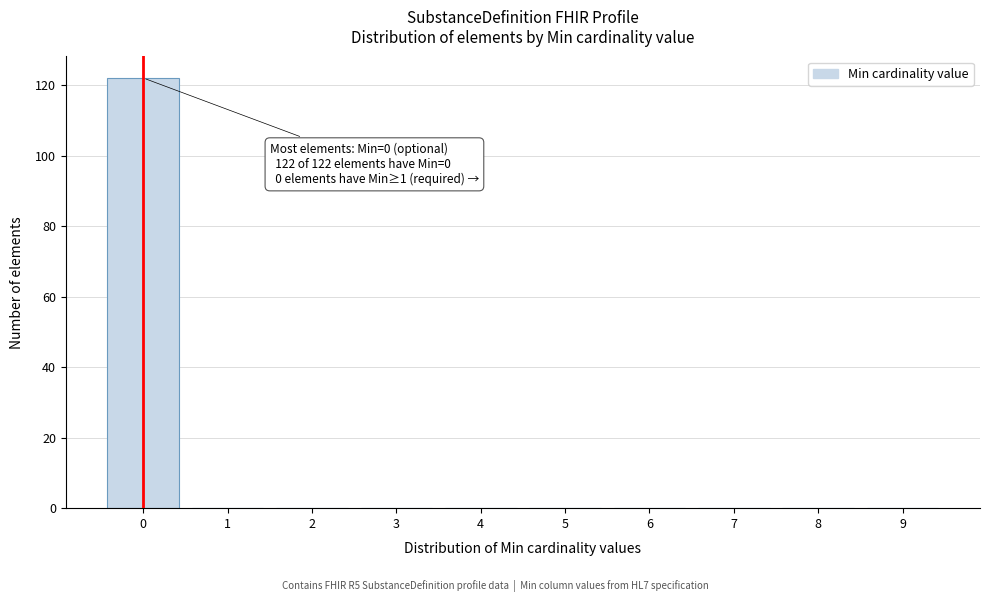

Reading left to right, transcribe all the data shown in this chart.

0=122	1=0	2=0	3=0	4=0	5=0	6=0	7=0	8=0	9=0